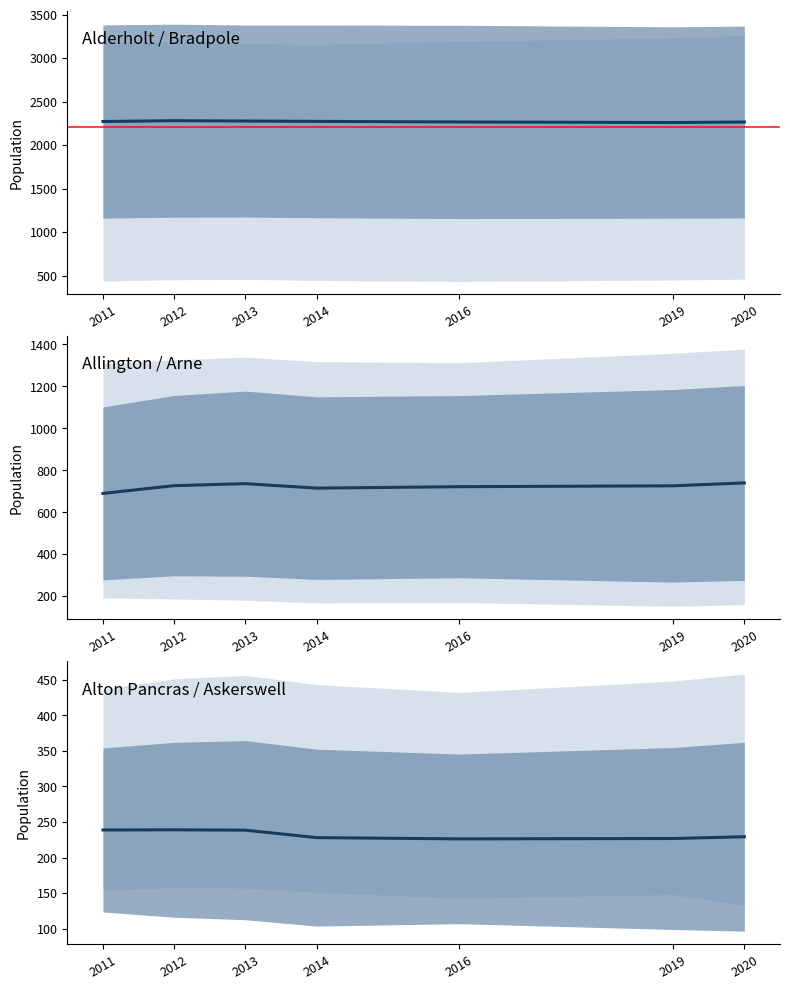

Count the number of data series in this chart.

3